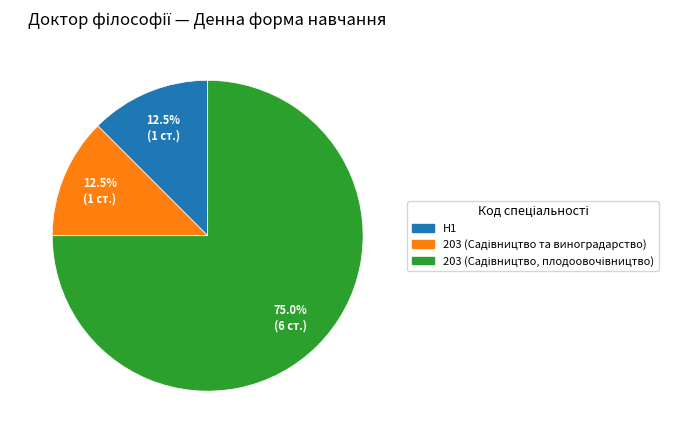

Is there a majority slice in this chart?

Yes